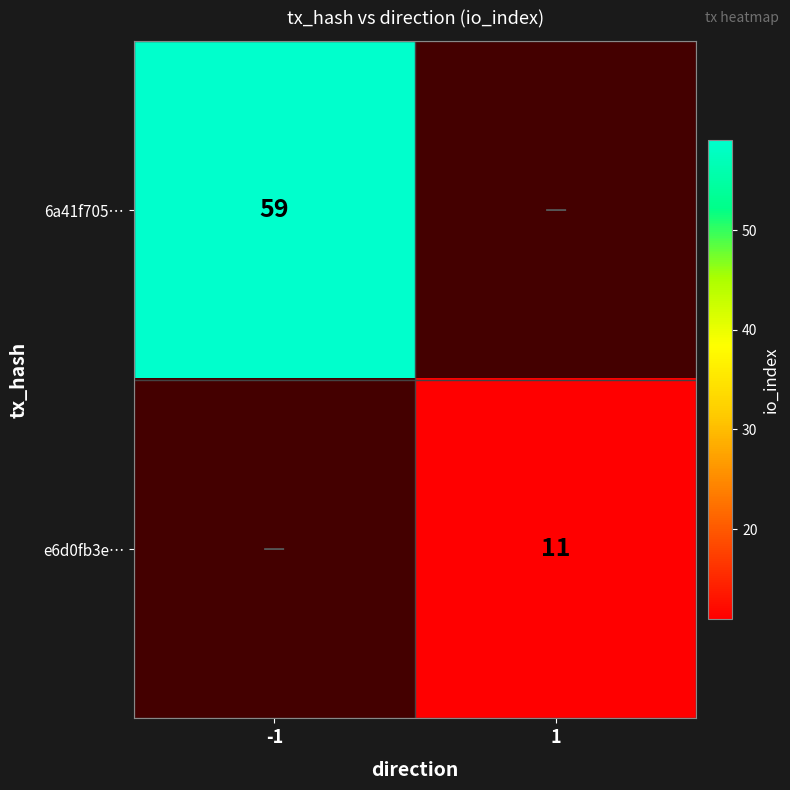

What is the minimum value shown in the chart?

11.0